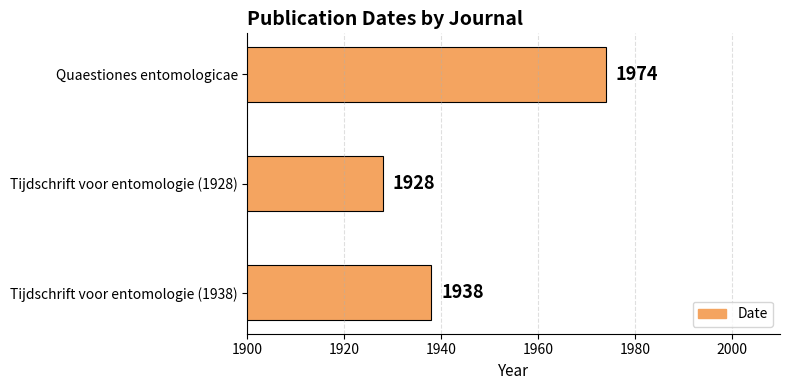

Is it true that the value at Tijdschrift voor entomologie (1938) is 729?

False